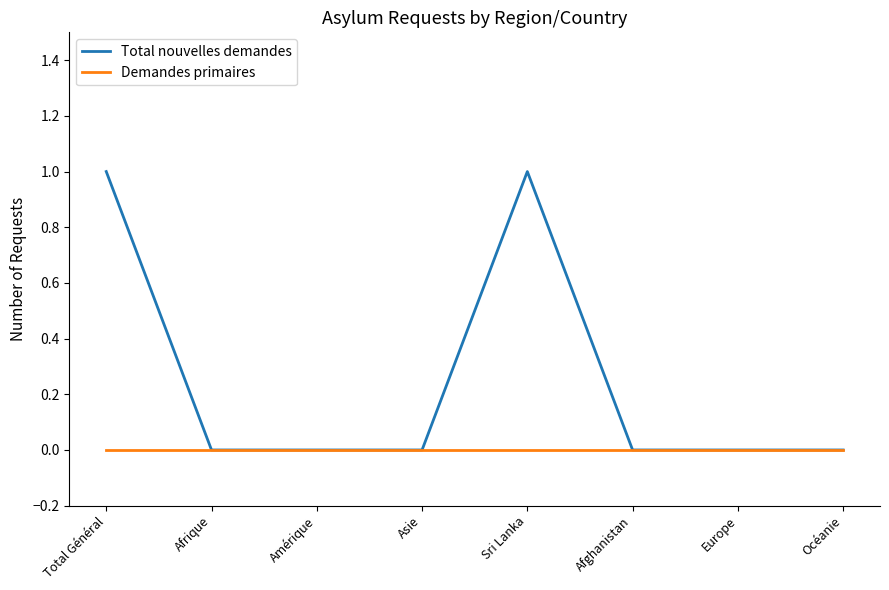

What position from the left is Afrique?

2